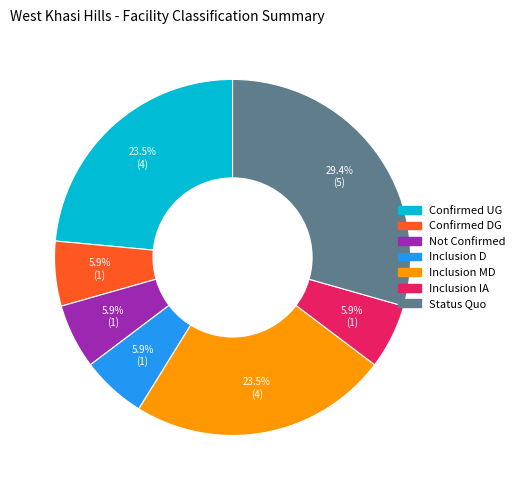

Is there any slice that represents more than half of the pie?

No